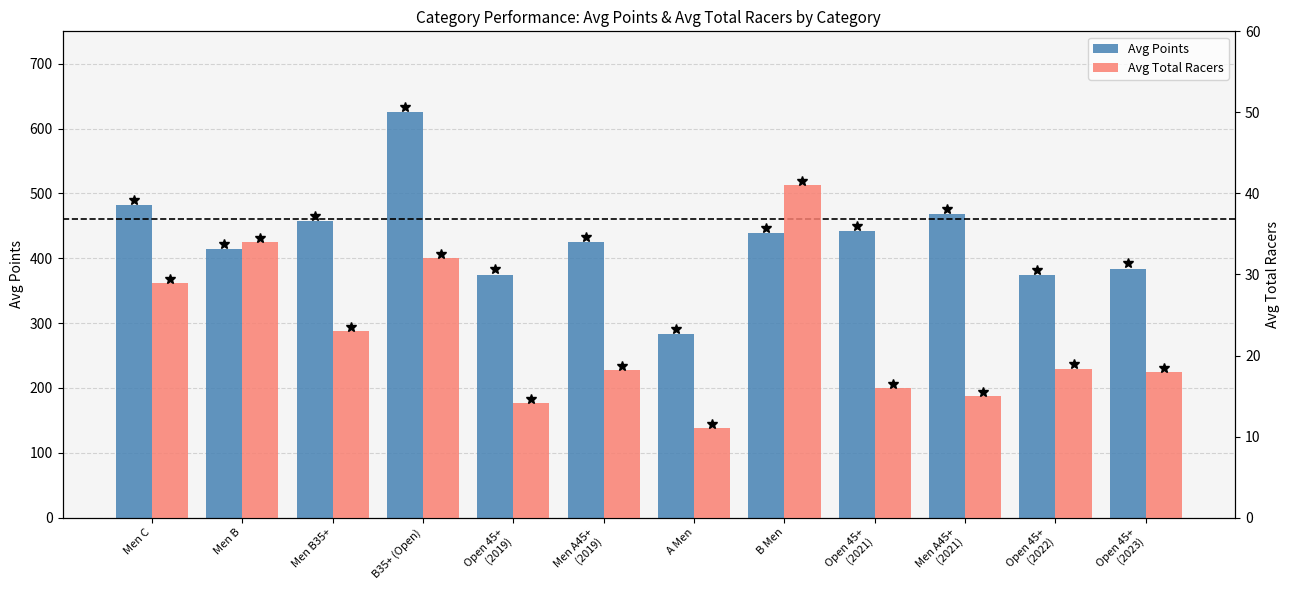

Between B35+ (Open) and A Men, which series saw the biggest shift?

Avg Points